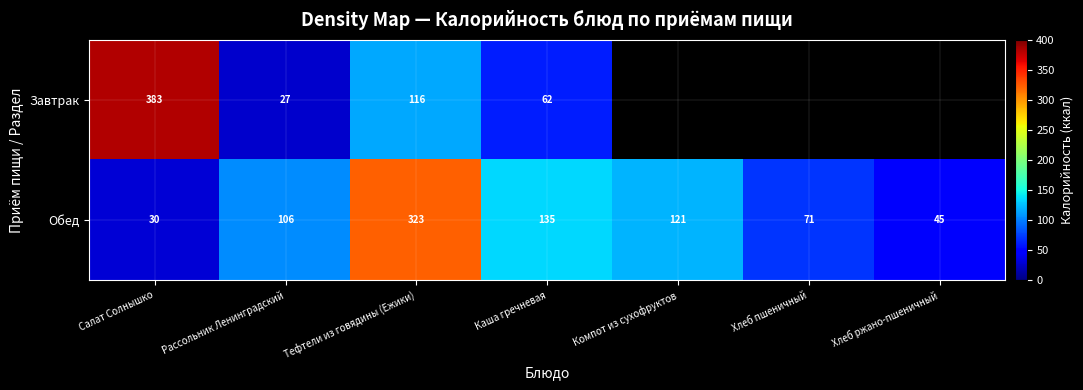

Between Салат Солнышко and Тефтели из говядины (Ежики), which series saw the biggest shift?

Обед